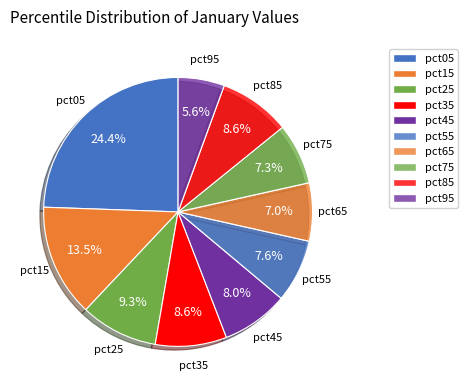

Is it true that pct75 is 1% of the pie?

False